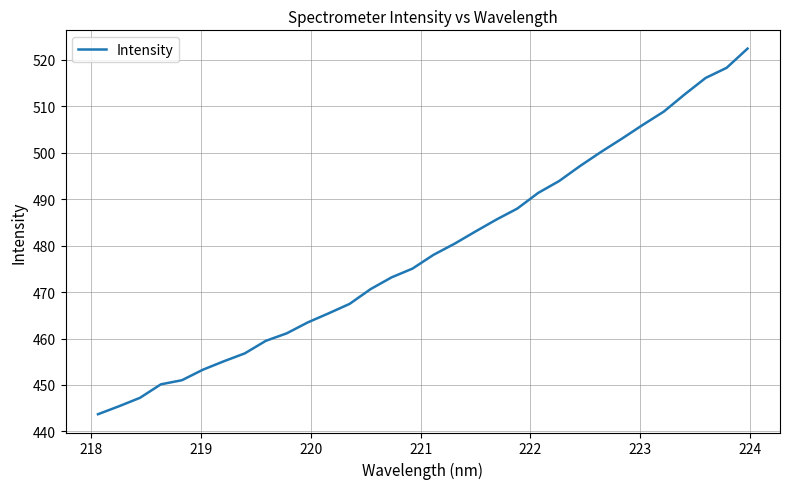

What is the maximum value shown in the chart?

522.4